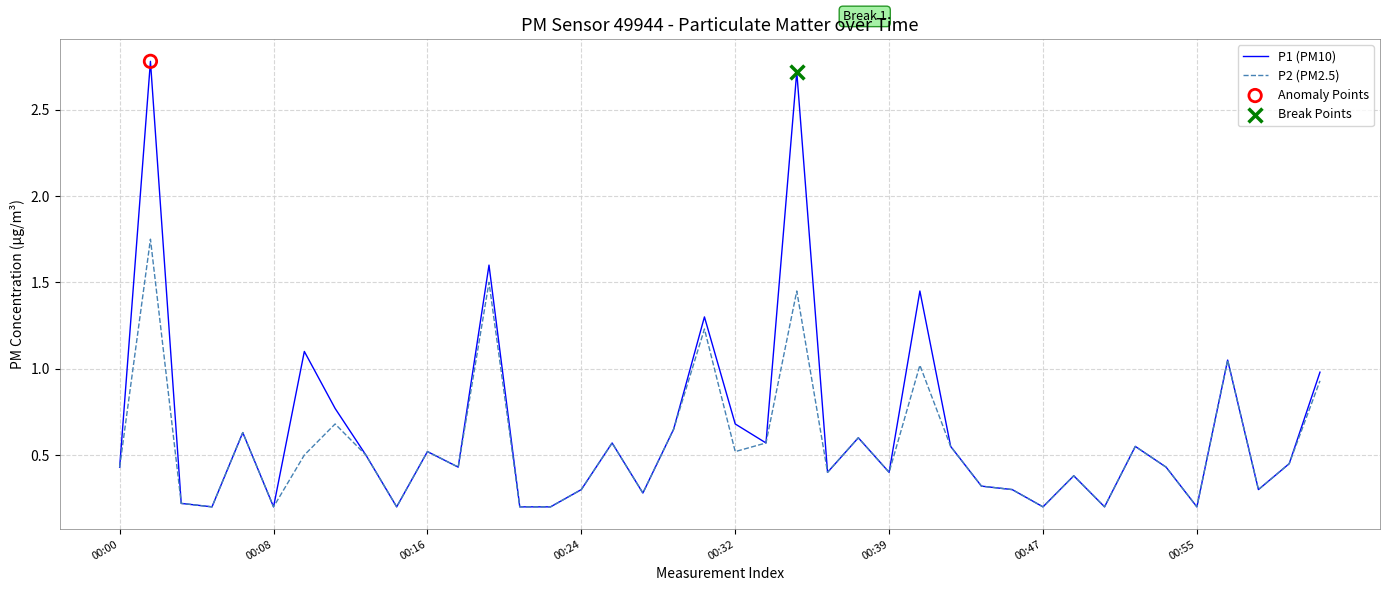

At how many categories does at least one series exceed 1?

7